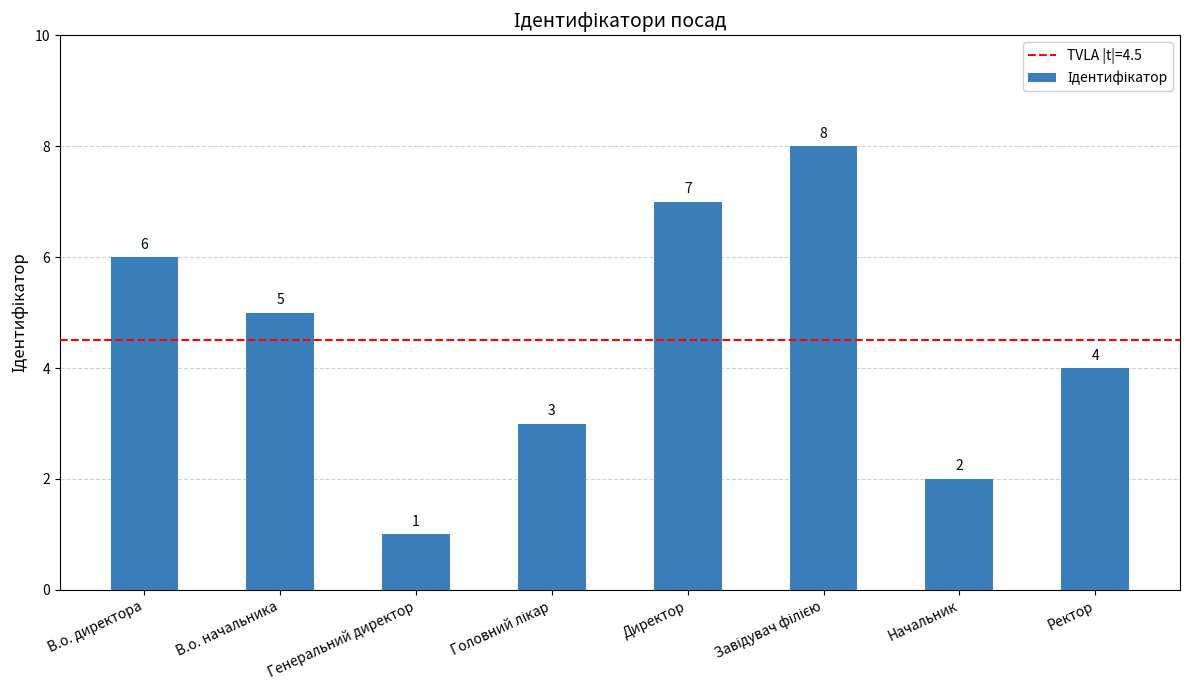

The value at В.о. директора is 6. True or false?

True